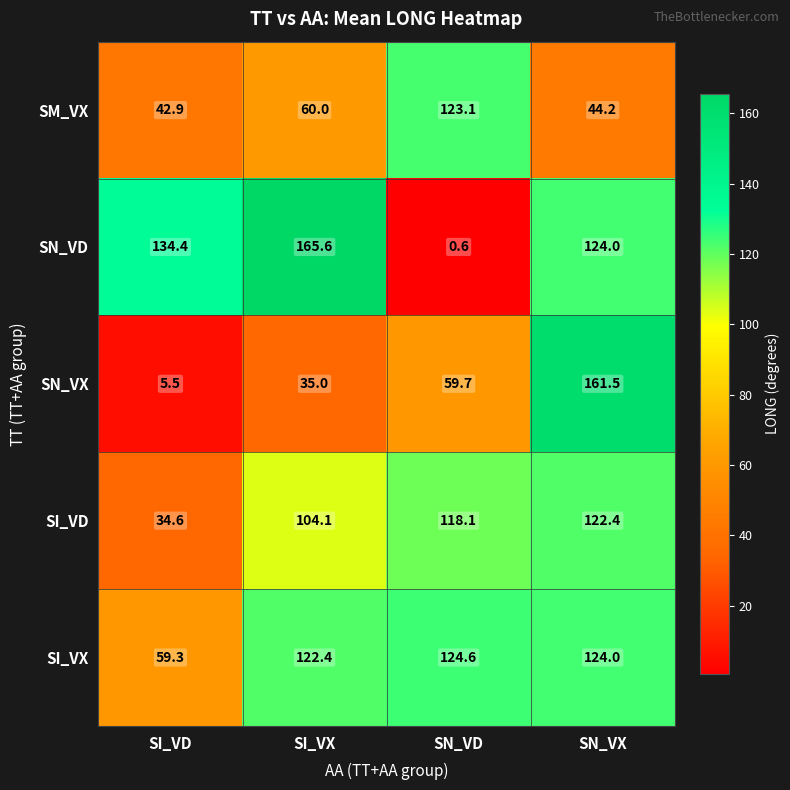

List the labels in order of SI_VX value, largest first.

SN_VD, SN_VX, SI_VX, SI_VD